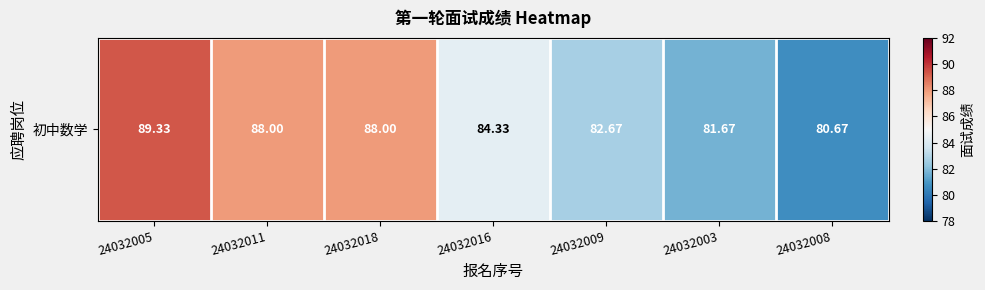

What is the maximum value shown in the chart?

89.3